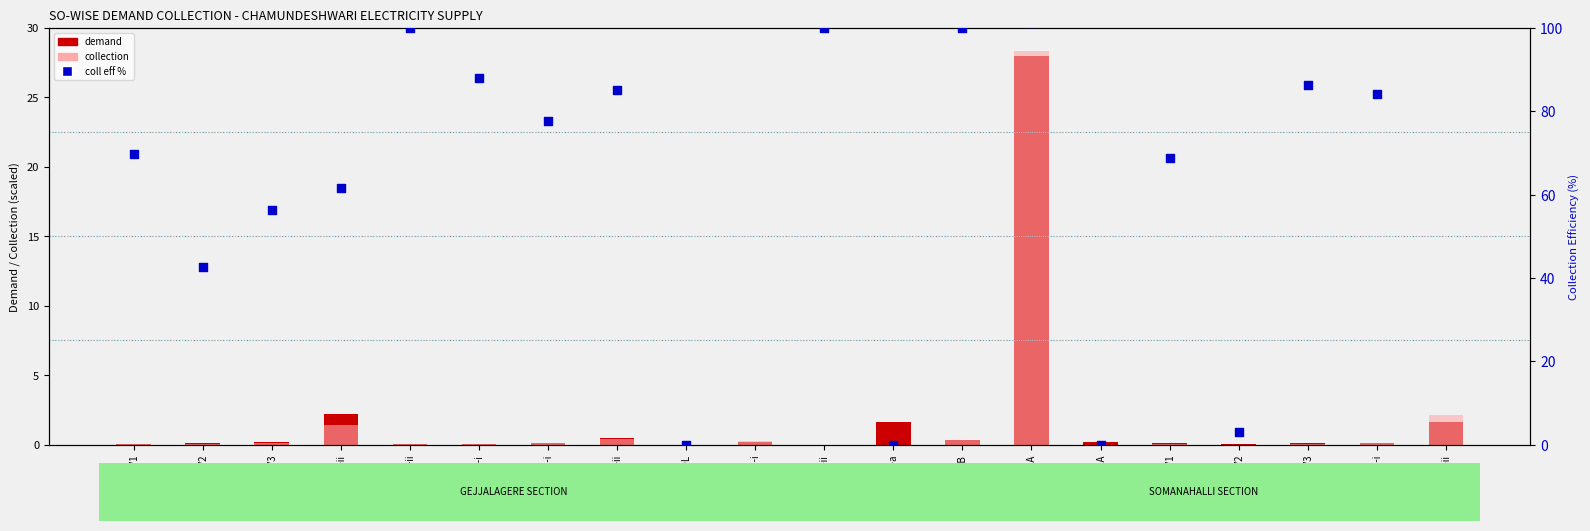

What are all the series names shown in the legend?

demand, collection, coll eff %